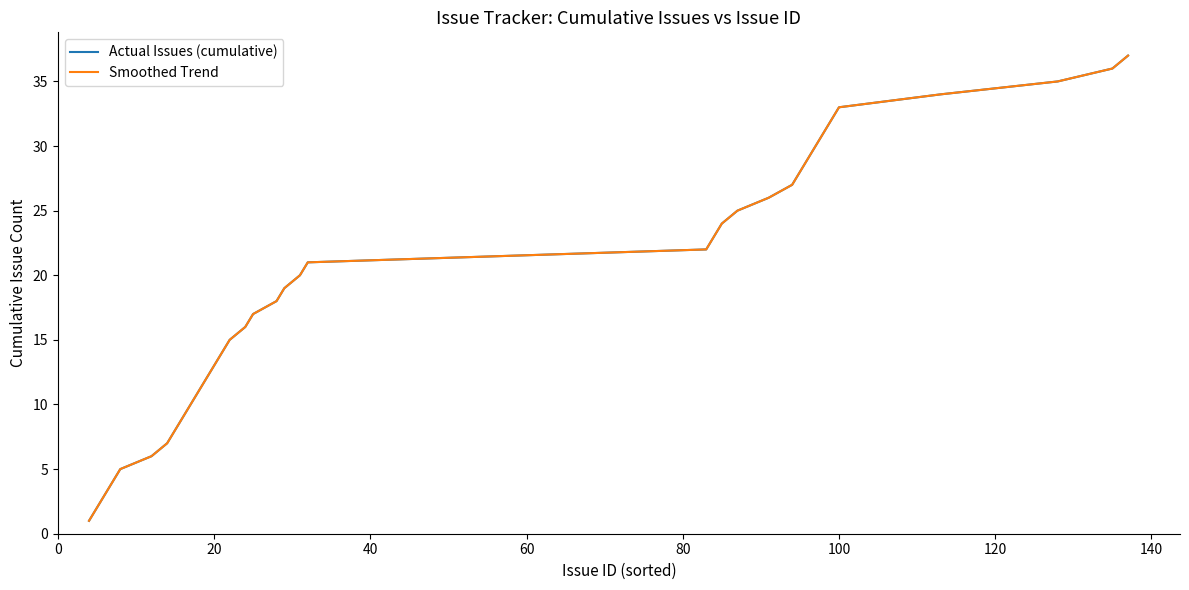

Does the chart display data point markers on the line(s)?

No